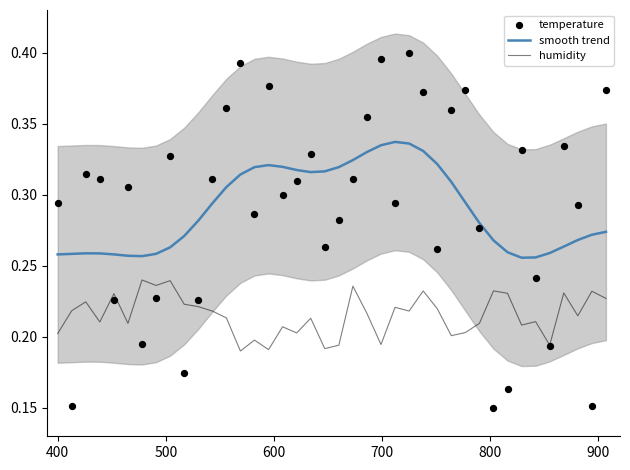

Which series contains the lowest Y value?

temperature